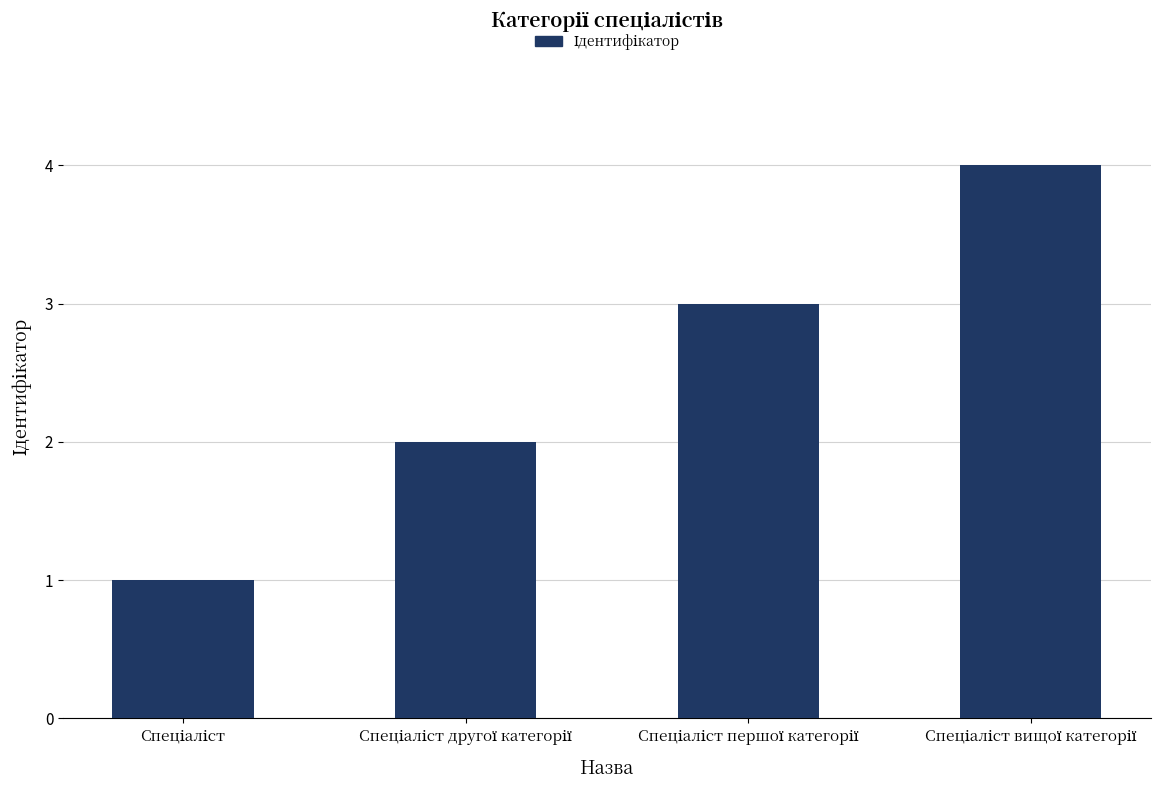

What is the greatest value displayed?

4